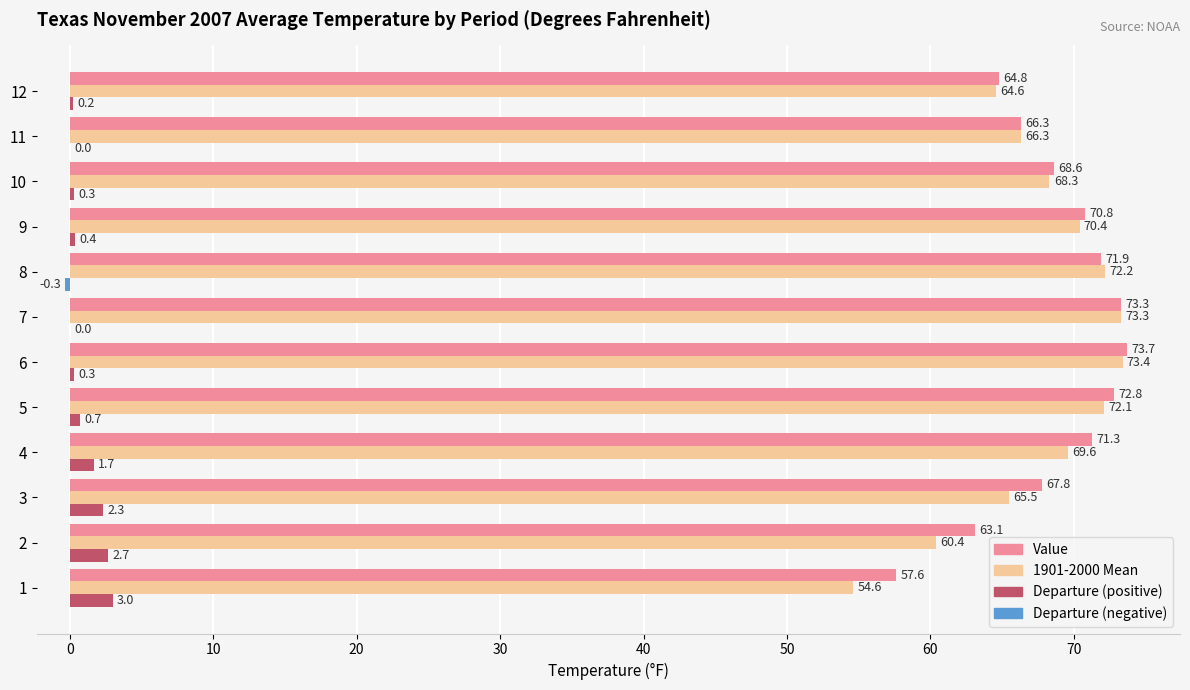

What is the total value across all series at 11?

132.6